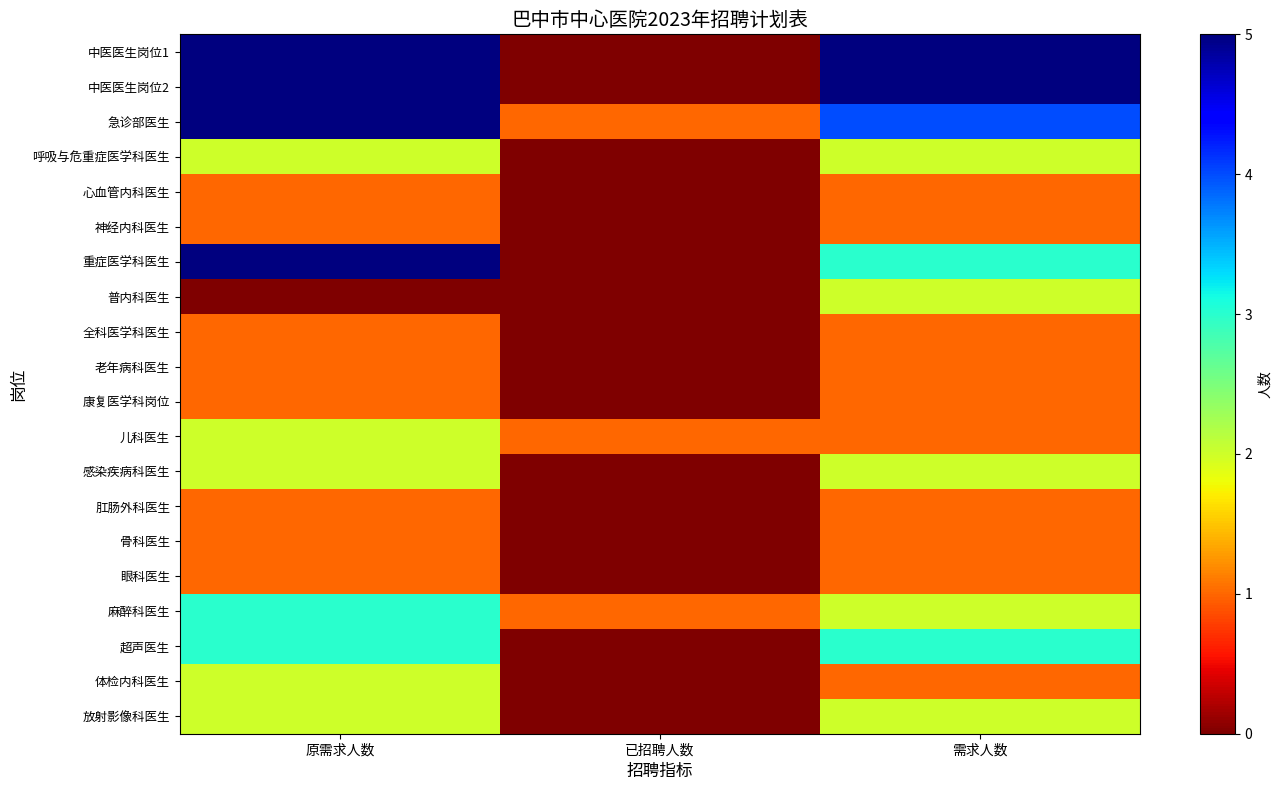

Reading right to left, list all the values displayed in this chart.

中医医生岗位1: 需求人数=5	已招聘人数=0	原需求人数=5
中医医生岗位2: 需求人数=5	已招聘人数=0	原需求人数=5
急诊部医生: 需求人数=4	已招聘人数=1	原需求人数=5
呼吸与危重症医学科医生: 需求人数=2	已招聘人数=0	原需求人数=2
心血管内科医生: 需求人数=1	已招聘人数=0	原需求人数=1
神经内科医生: 需求人数=1	已招聘人数=0	原需求人数=1
重症医学科医生: 需求人数=3	已招聘人数=0	原需求人数=5
普内科医生: 需求人数=2	已招聘人数=0	原需求人数=0
全科医学科医生: 需求人数=1	已招聘人数=0	原需求人数=1
老年病科医生: 需求人数=1	已招聘人数=0	原需求人数=1
康复医学科岗位: 需求人数=1	已招聘人数=0	原需求人数=1
儿科医生: 需求人数=1	已招聘人数=1	原需求人数=2
感染疾病科医生: 需求人数=2	已招聘人数=0	原需求人数=2
肛肠外科医生: 需求人数=1	已招聘人数=0	原需求人数=1
骨科医生: 需求人数=1	已招聘人数=0	原需求人数=1
眼科医生: 需求人数=1	已招聘人数=0	原需求人数=1
麻醉科医生: 需求人数=2	已招聘人数=1	原需求人数=3
超声医生: 需求人数=3	已招聘人数=0	原需求人数=3
体检内科医生: 需求人数=1	已招聘人数=0	原需求人数=2
放射影像科医生: 需求人数=2	已招聘人数=0	原需求人数=2